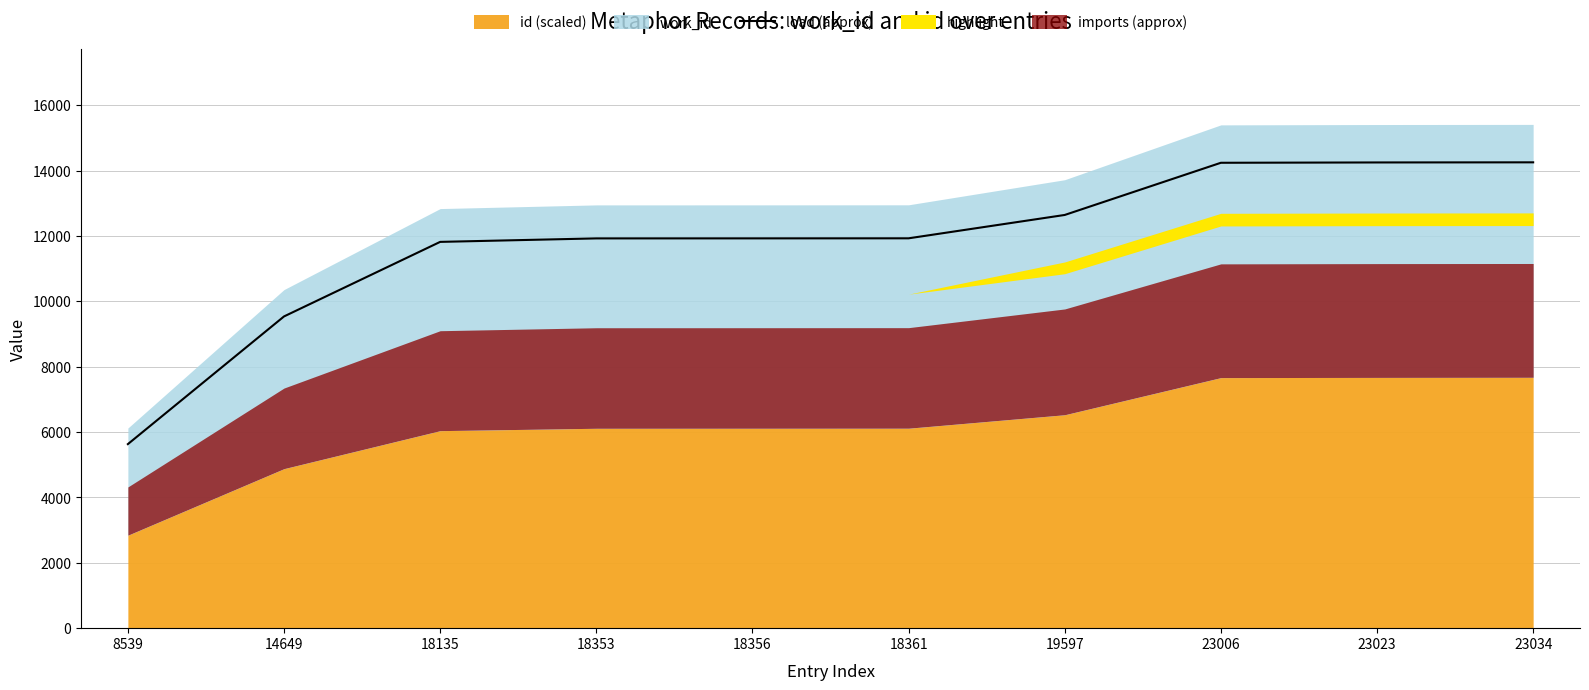

True or false: there are more than 0 points higher than both neighbors.

False